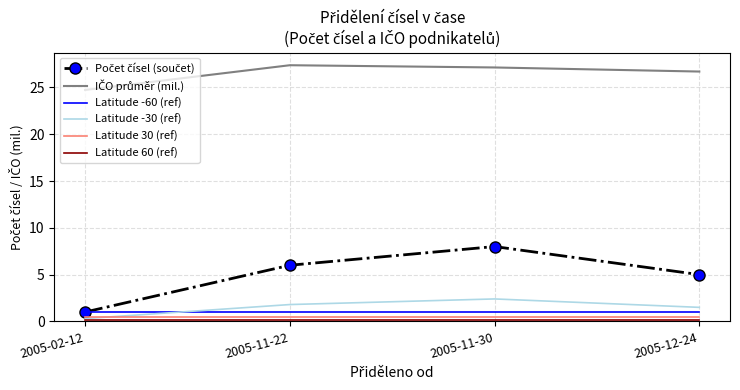

Where is the first local maximum for Latitude -30 (ref)?

2005-11-30